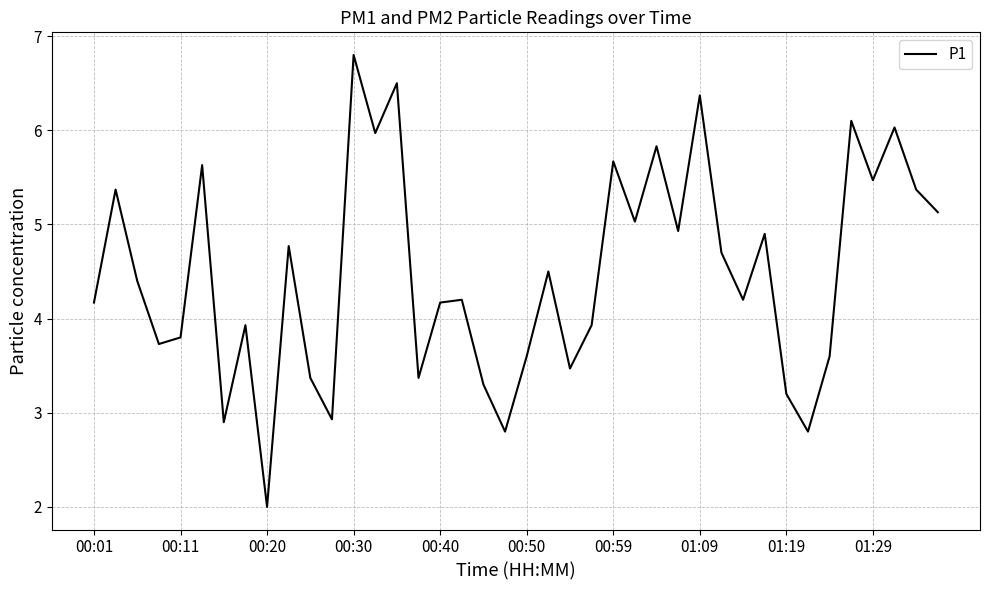

What is the greatest value displayed?

6.8